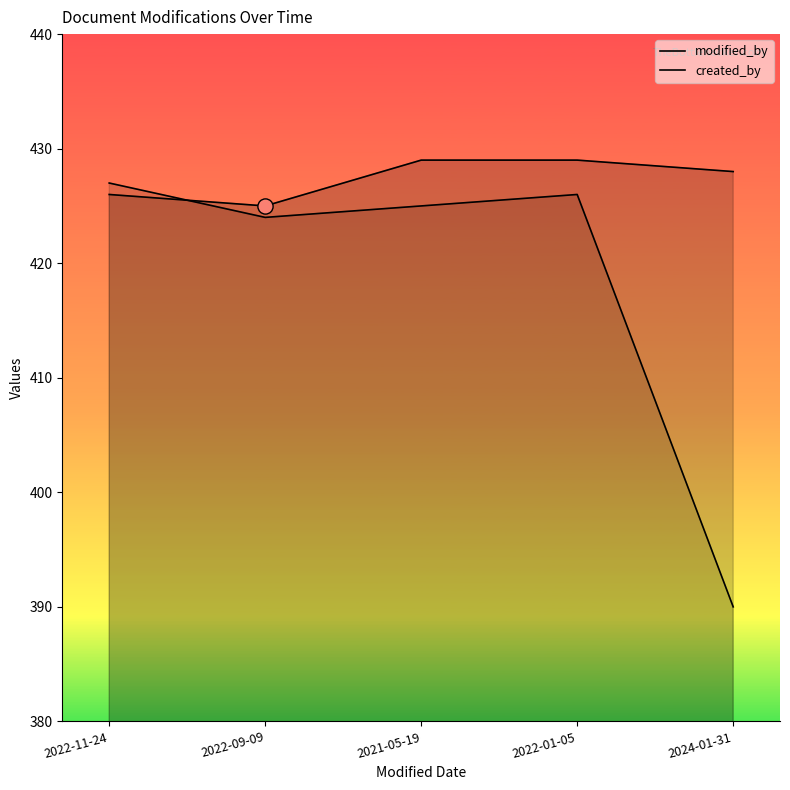

What is the total value across all series at 2022-01-05?

855